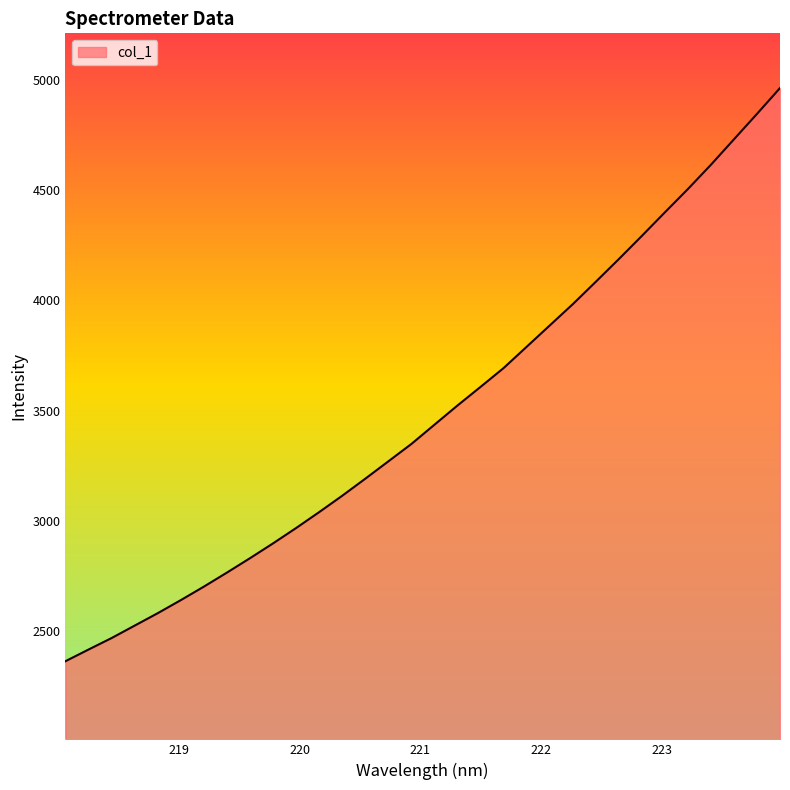

What is the maximum value shown in the chart?

4962.8